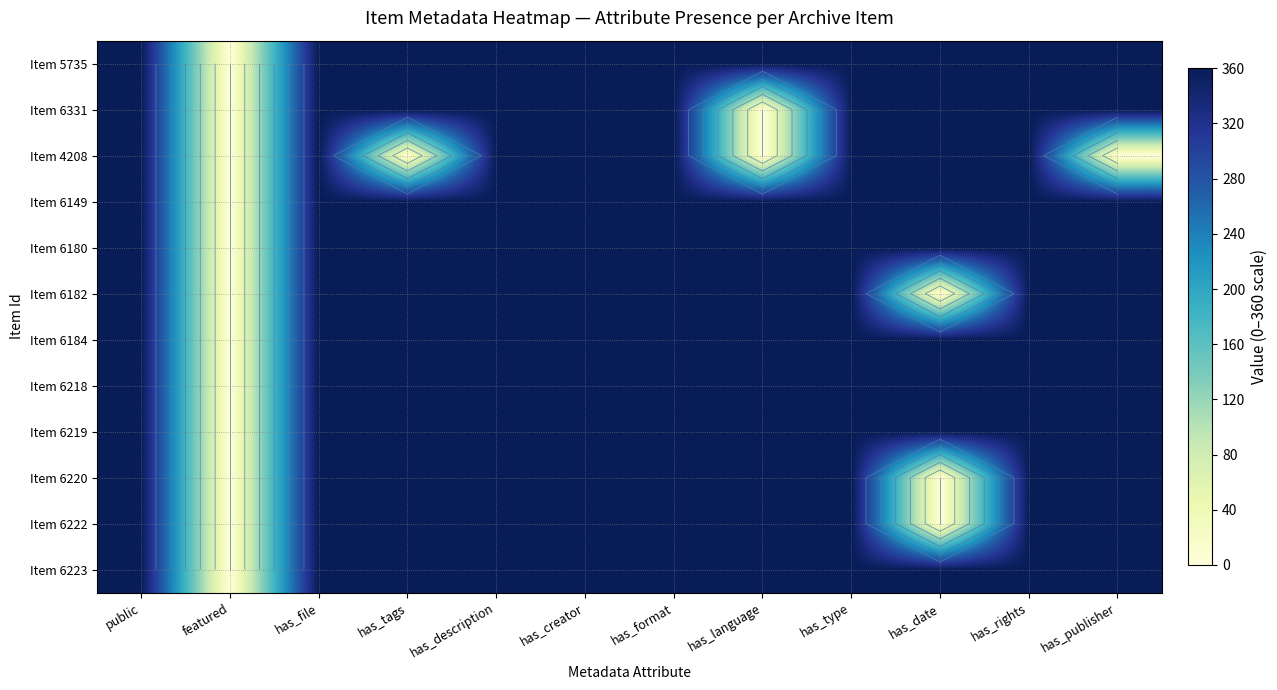

Is the value of Item 6218 at has_tags greater than the value of Item 6222 at has_rights?

No